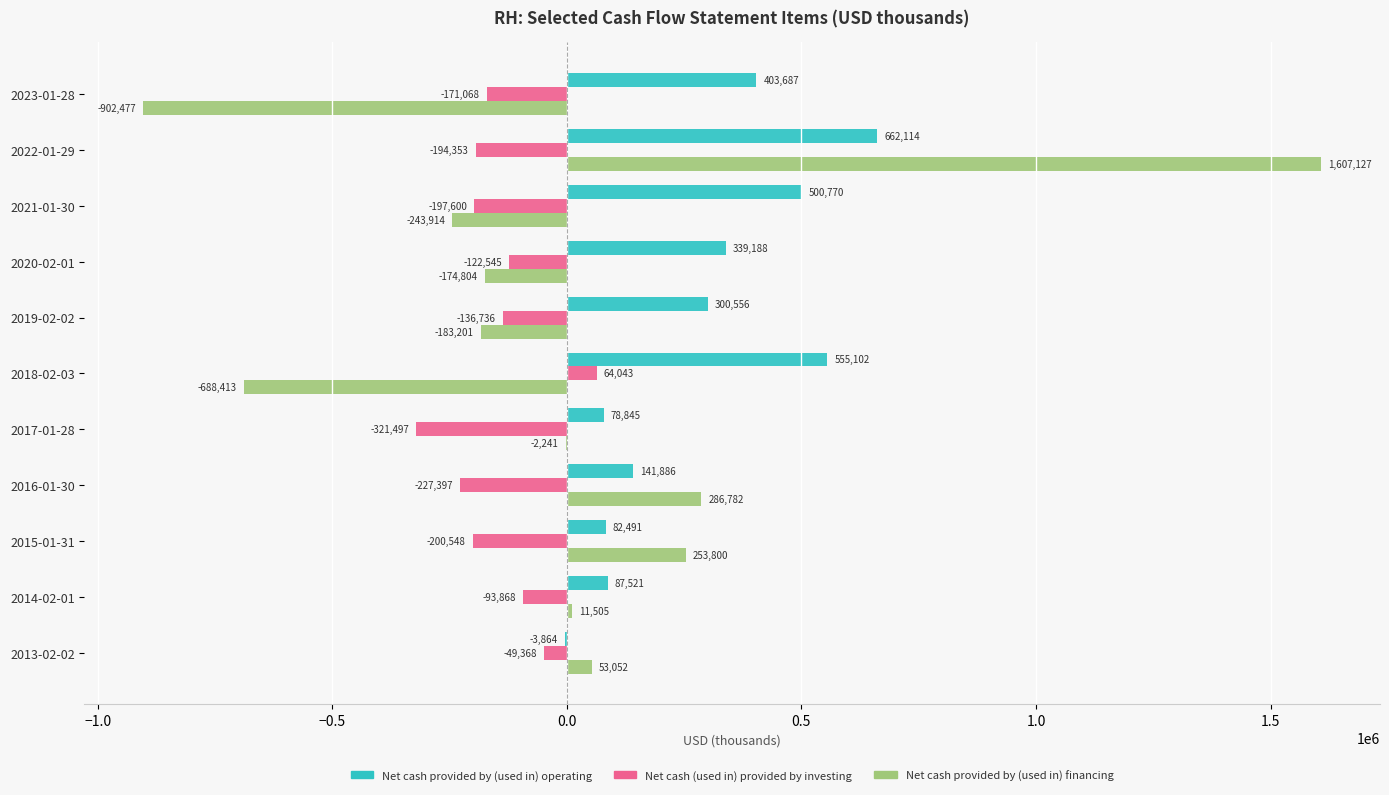

Which series has the largest total across all categories?

Net cash provided by (used in) operating